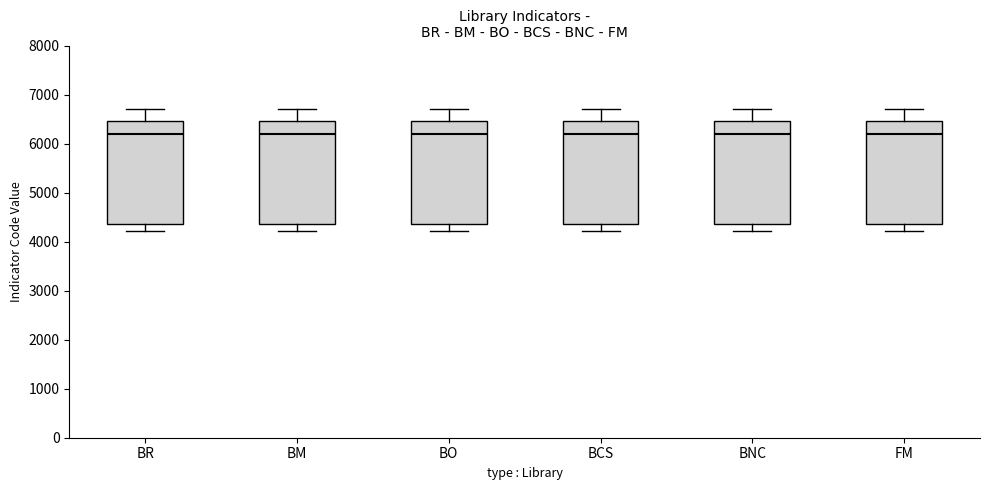

Reading left to right, transcribe this box plot: for each box, give where its median line is, the range the box spans, and where its two whiskers end, as read against the y-axis. The values are not printed on the chart, so give them approximately, as read against the axis.

BR: median 6200, box 4400 to 6500, whiskers 4200 to 6700
BM: median 6200, box 4400 to 6500, whiskers 4200 to 6700
BO: median 6200, box 4400 to 6500, whiskers 4200 to 6700
BCS: median 6200, box 4400 to 6500, whiskers 4200 to 6700
BNC: median 6200, box 4400 to 6500, whiskers 4200 to 6700
FM: median 6200, box 4400 to 6500, whiskers 4200 to 6700